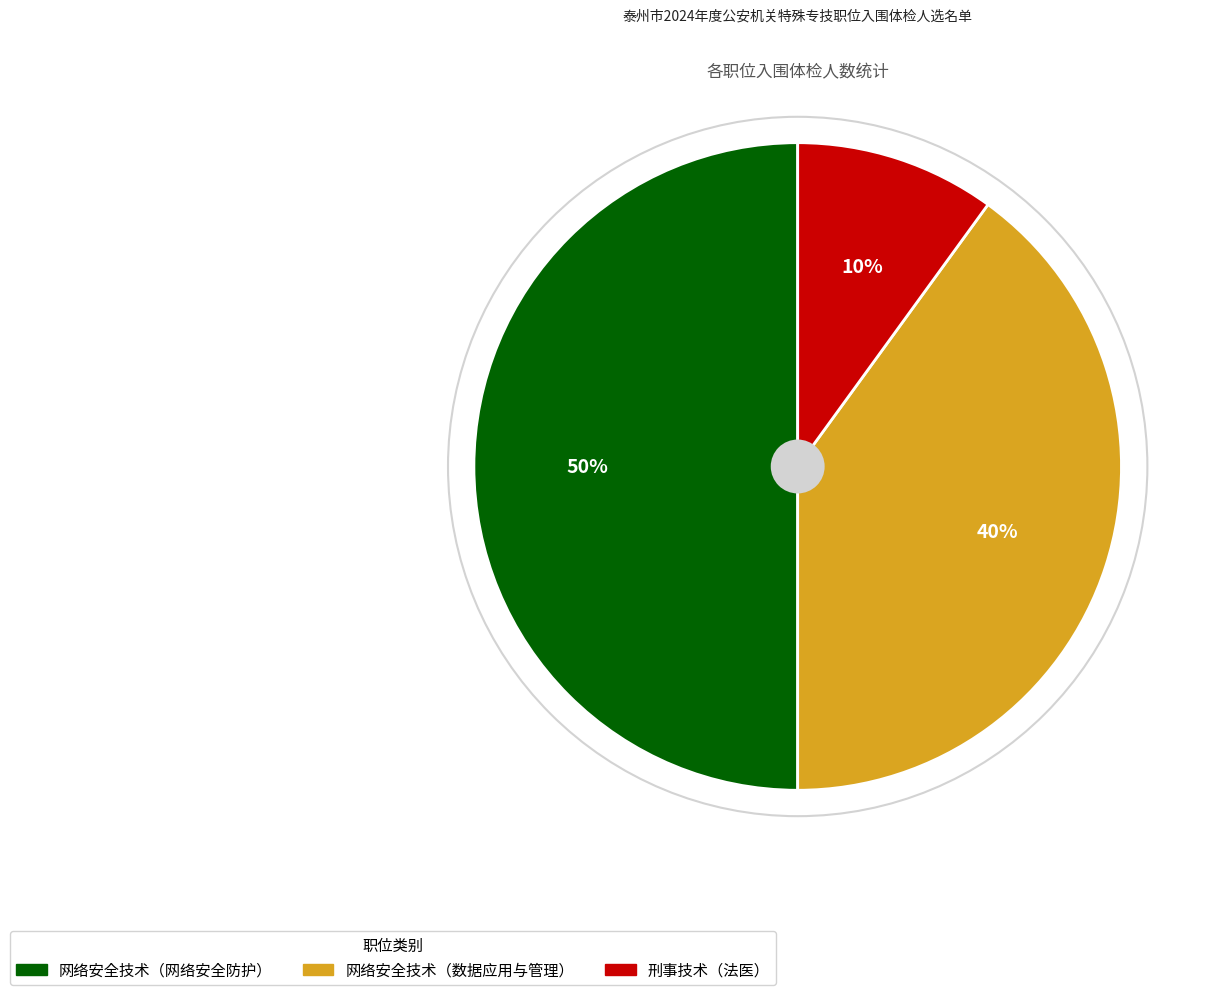

Does 网络安全技术（数据应用与管理） represent more than half of the total?

No